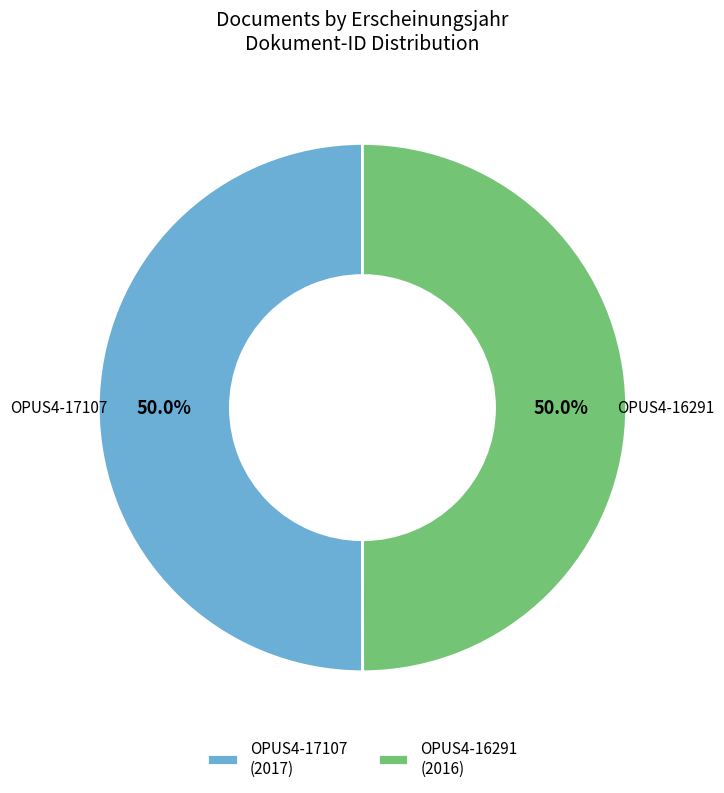

What percentage is the OPUS4-16291 slice, to the nearest percent?

50%